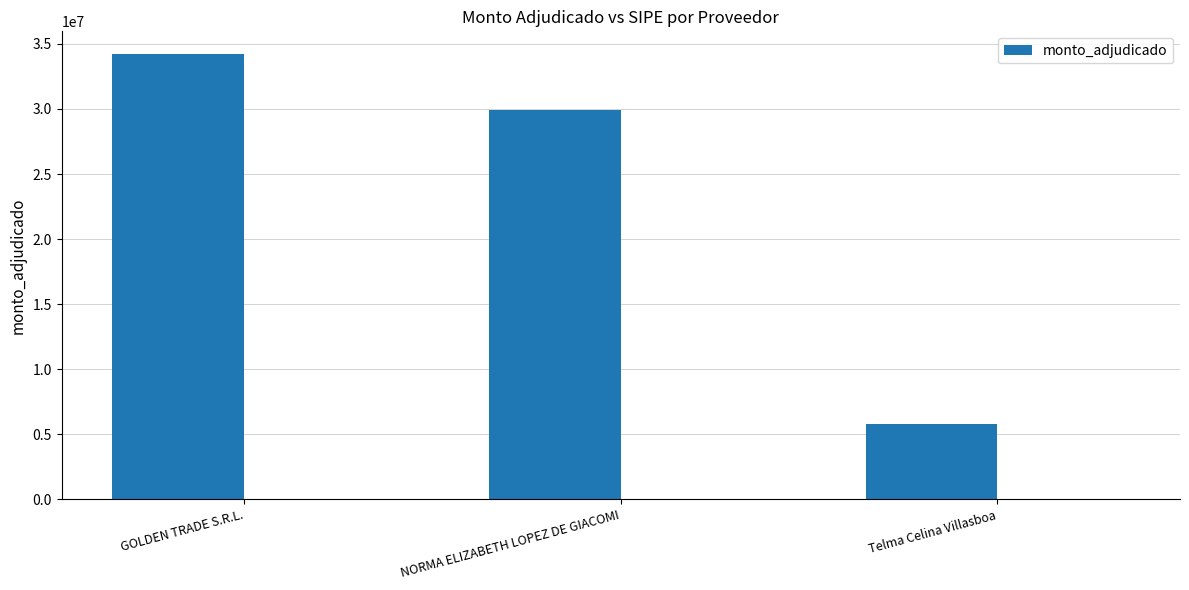

How many bars are there in total?

3